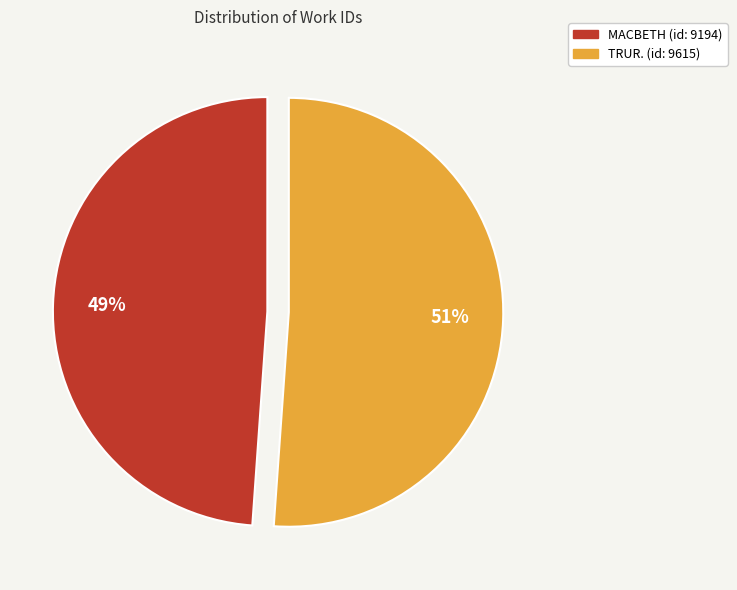

What is the smallest slice in the pie chart?

MACBETH (id: 9194)